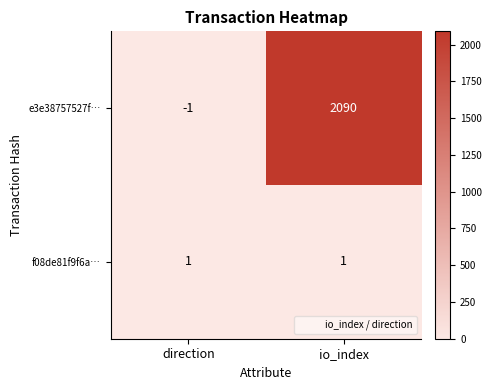

How many distinct data groups are displayed?

2